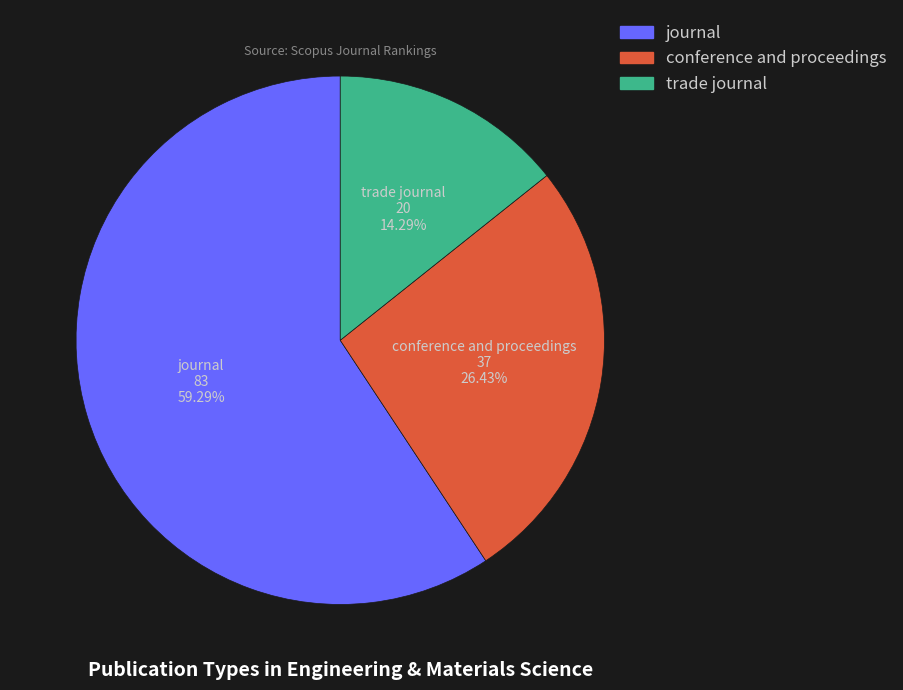

Rank the categories by value from highest to lowest.

journal, conference and proceedings, trade journal